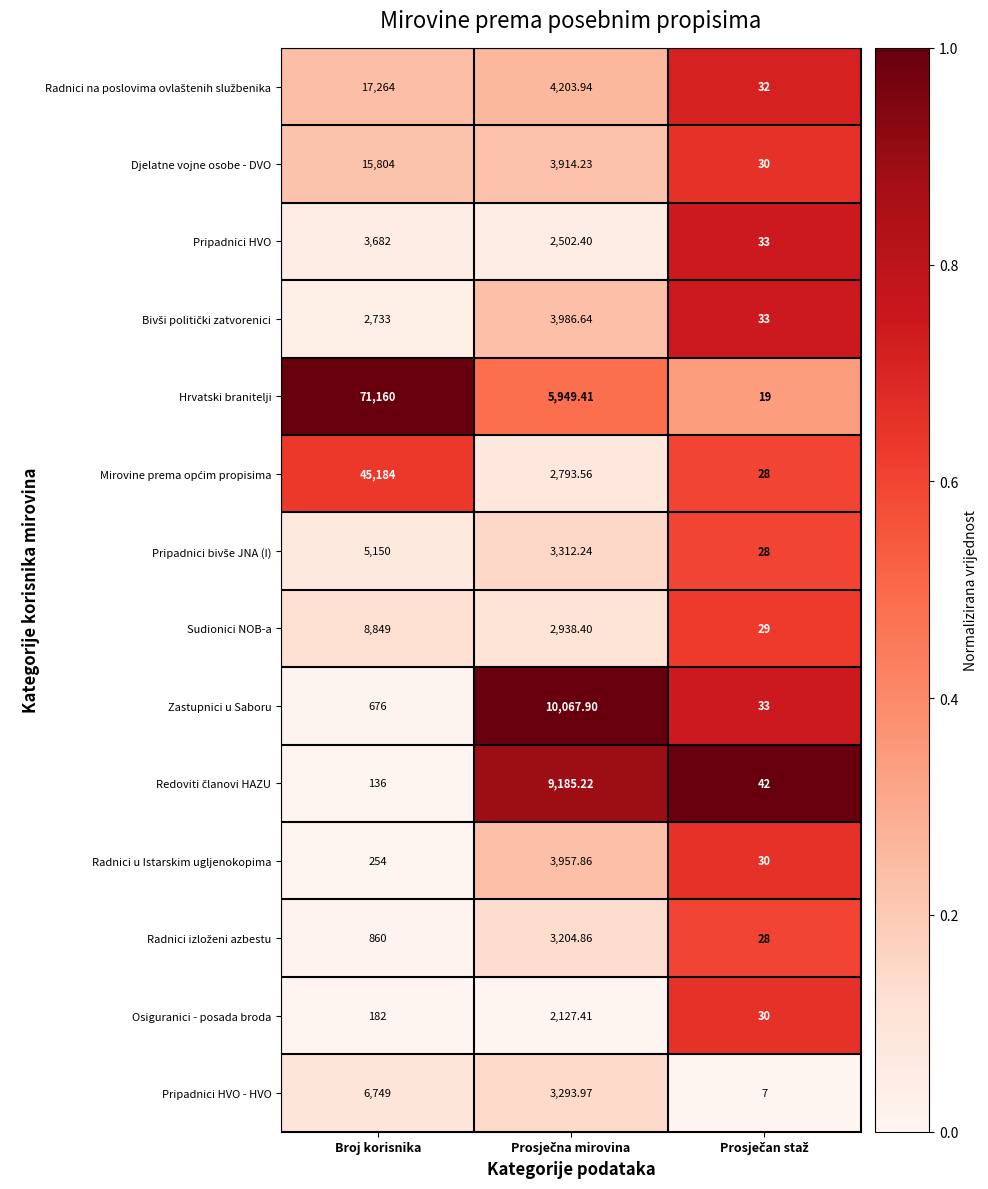

Which series has the largest range (max minus min)?

Hrvatski branitelji